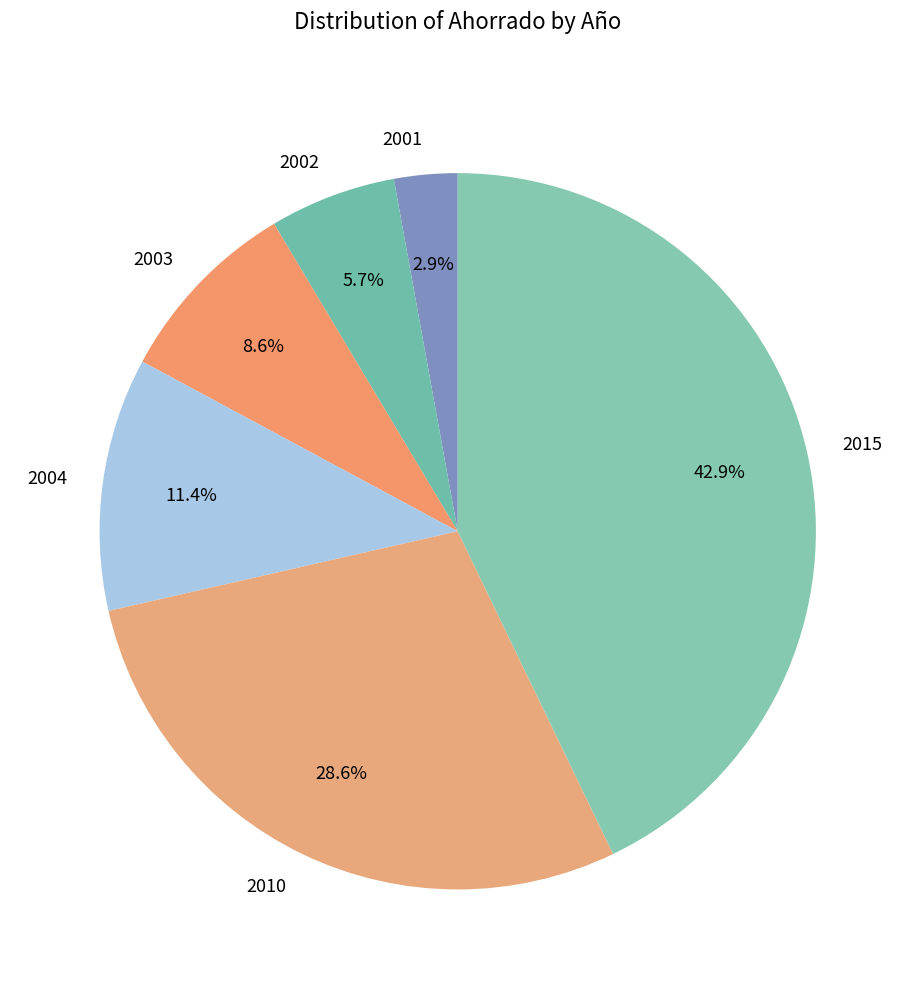

To the nearest percent, what is the average slice percentage?

17%